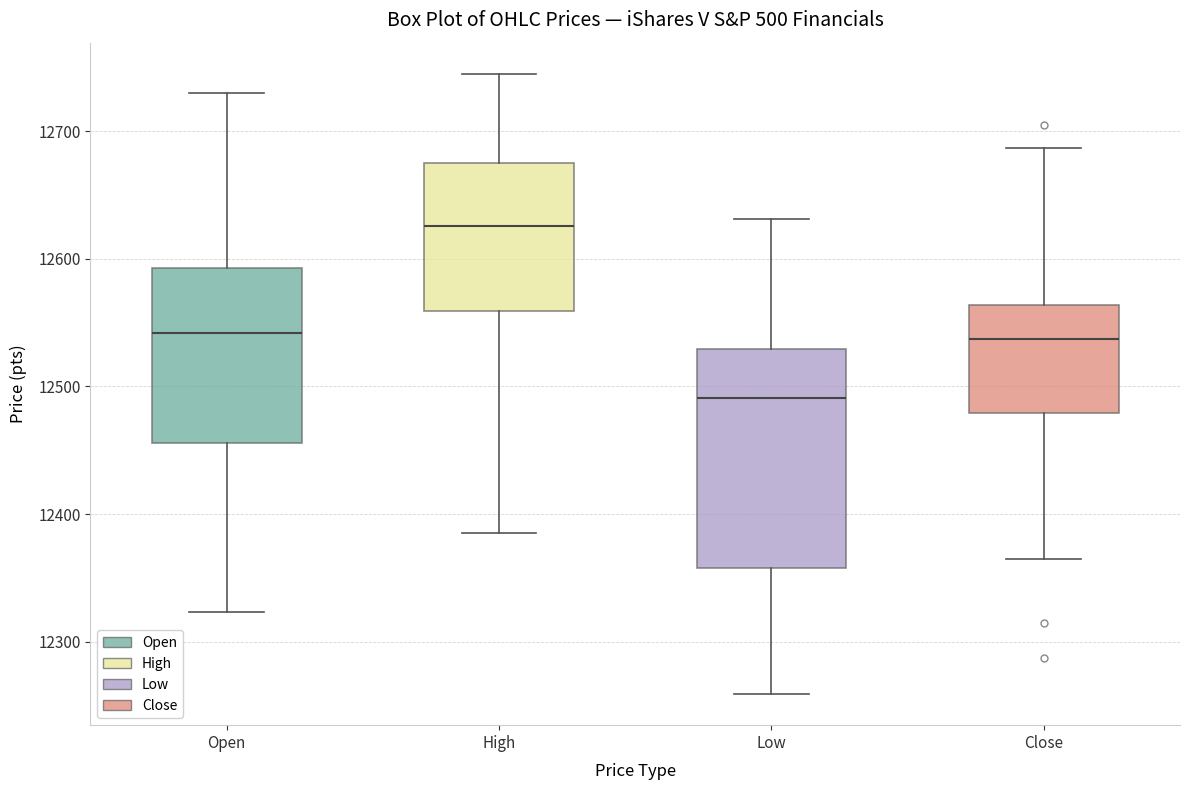

Where does the lower whisker of the box for High end on the y-axis? The values are not printed on the chart, so give them approximately, as read against the axis.

12390